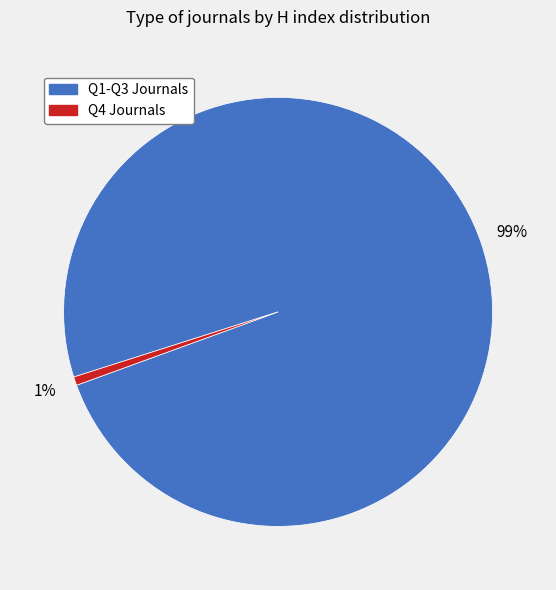

Is there a majority slice in this chart?

Yes